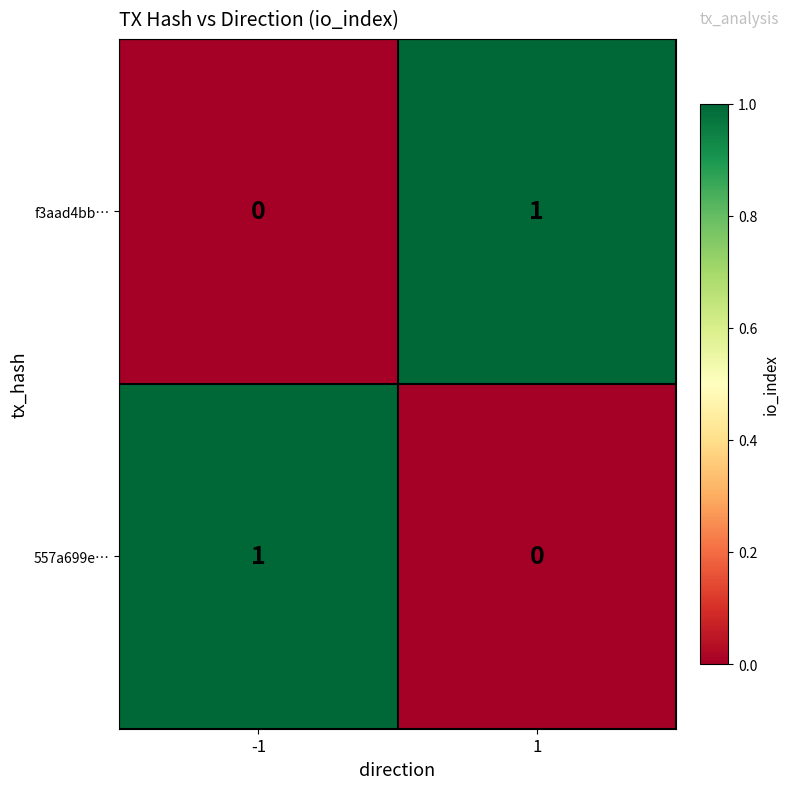

At -1, list the series in order from largest to smallest.

557a699e…, f3aad4bb…